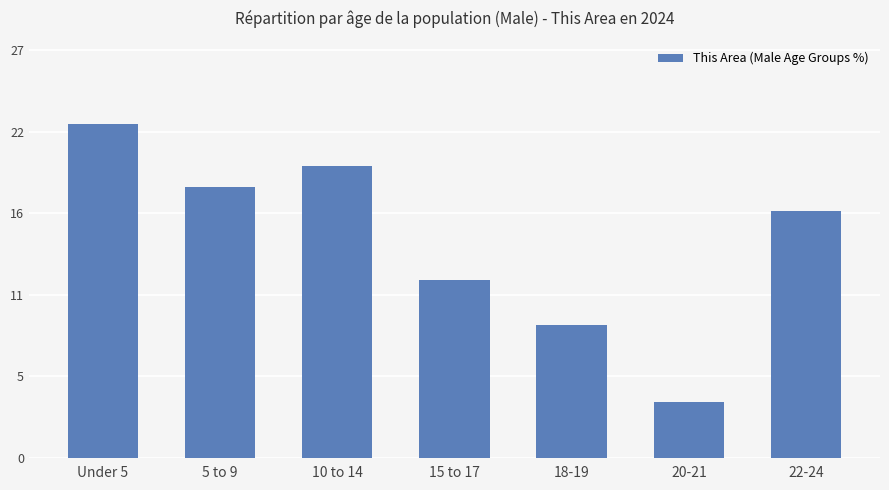

Are the bars horizontal?

No